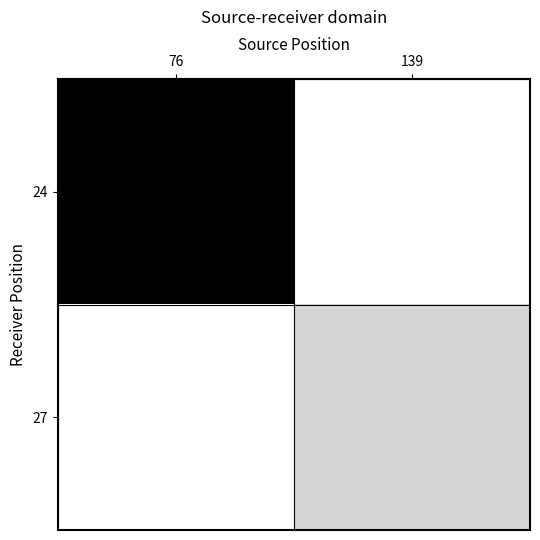

Rank the series by their maximum value, from highest to lowest.

24, 27